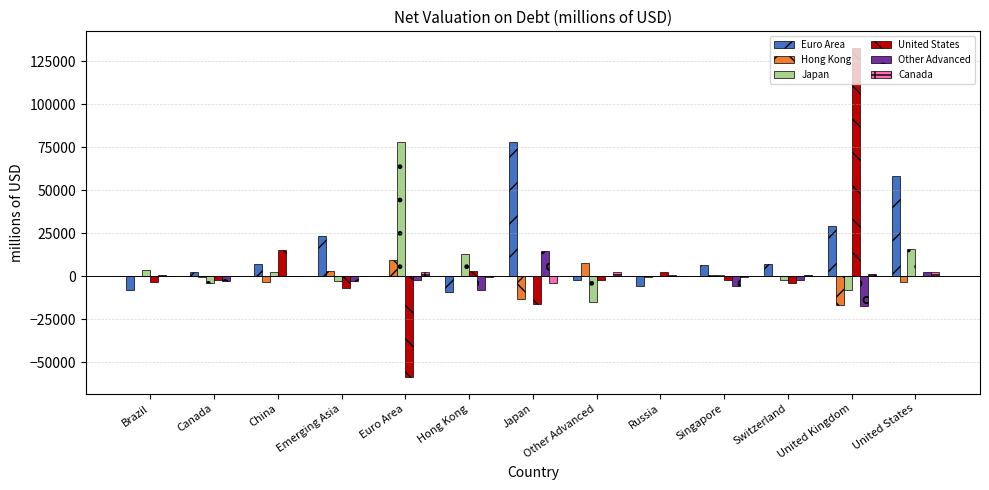

What is the sum of the Other Advanced values at United States and Other Advanced?

2346.8